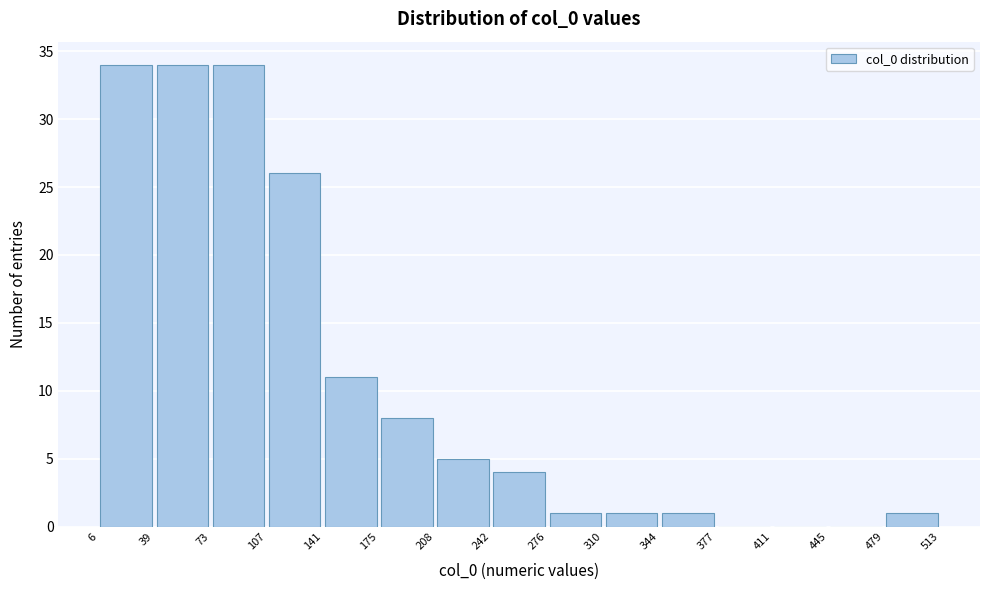

What is the height of the bar covering 242 to 276 on the x-axis? The values are not printed on the chart, so give them approximately, as read against the axis.

4